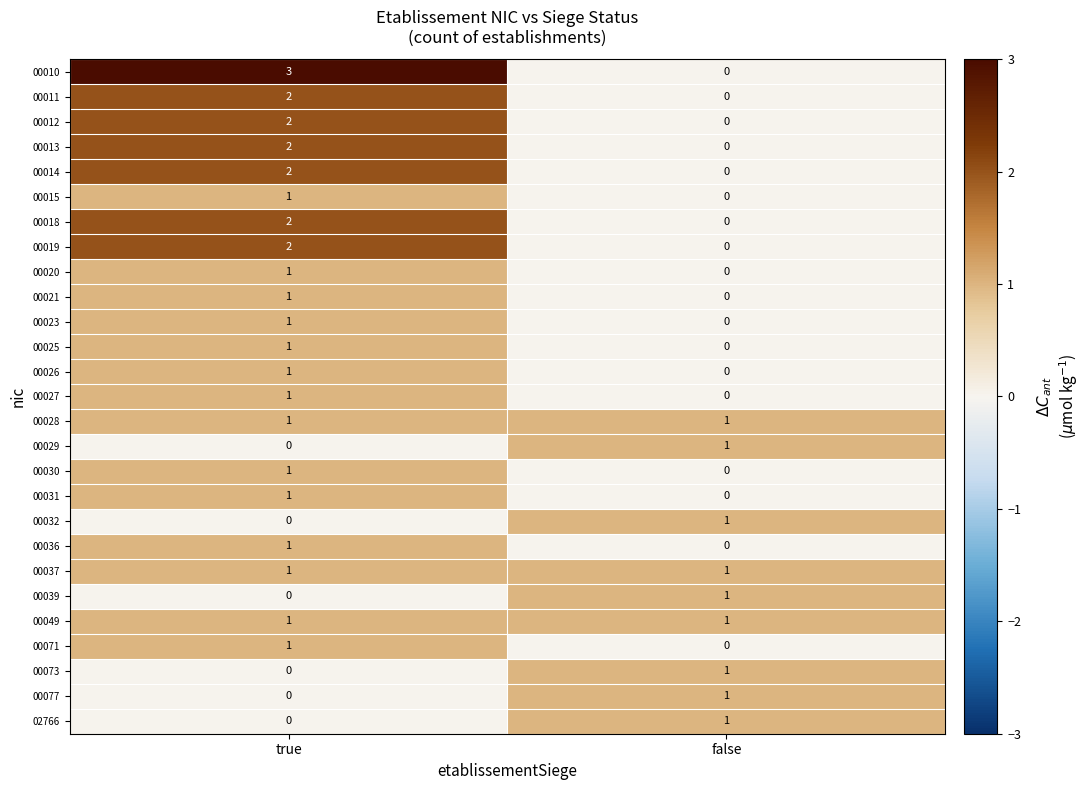

What is the total value across all series at false?

9